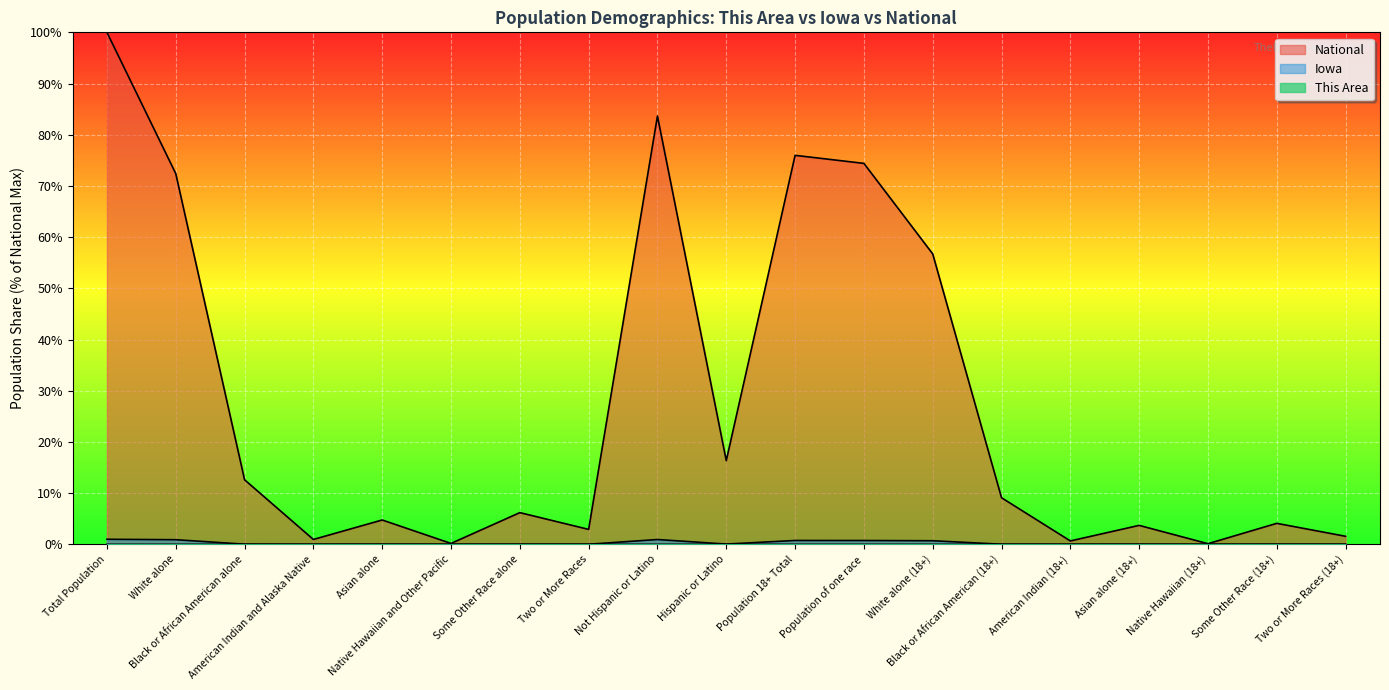

At Population 18+ Total, list the series in order from smallest to largest.

This Area, Iowa, National